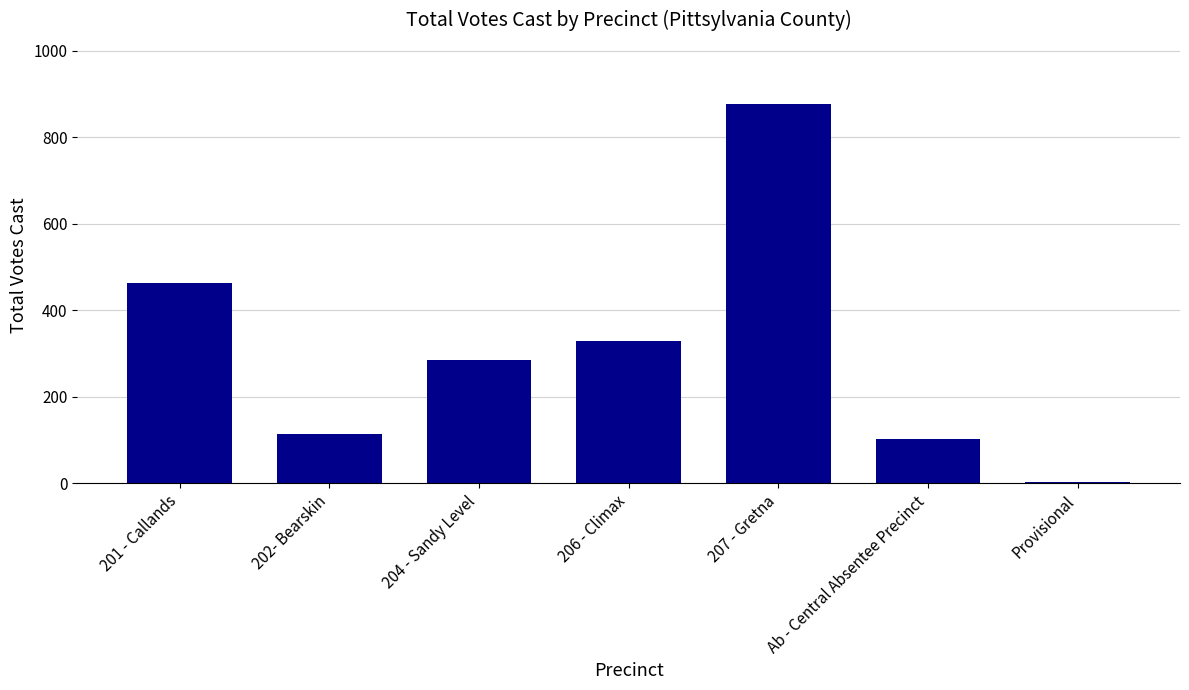

What is the sum of all values?

2175